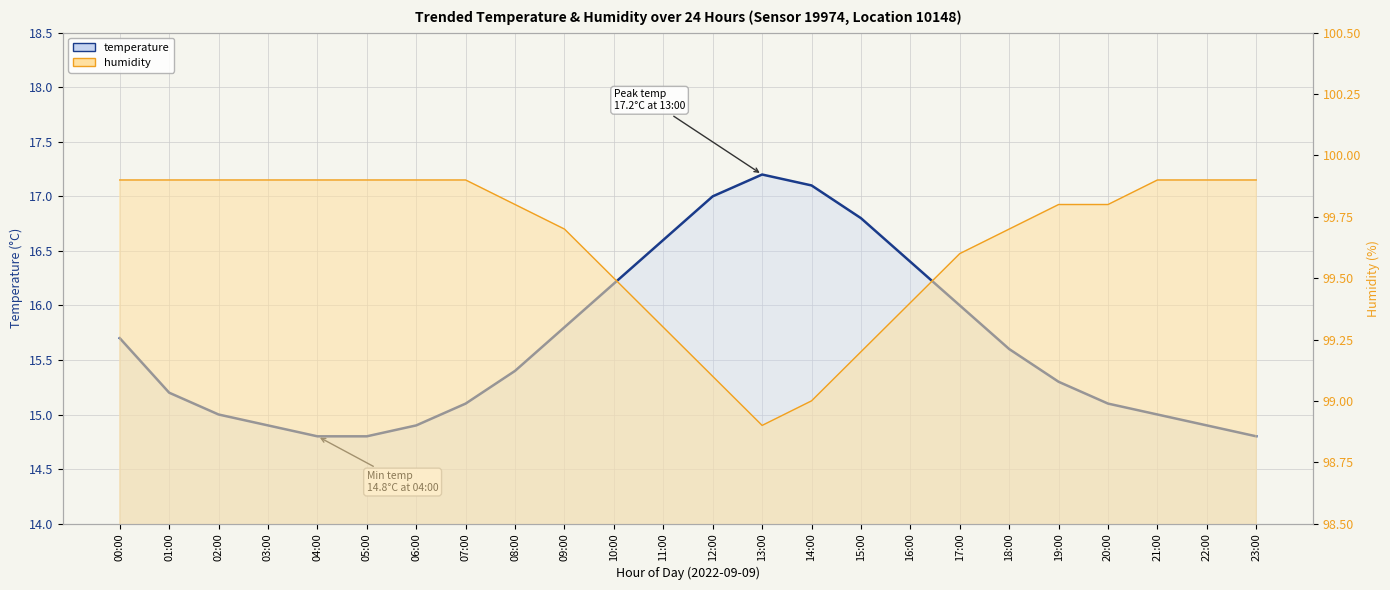

What is the value of the humidity point at the 14th from the left?

98.9